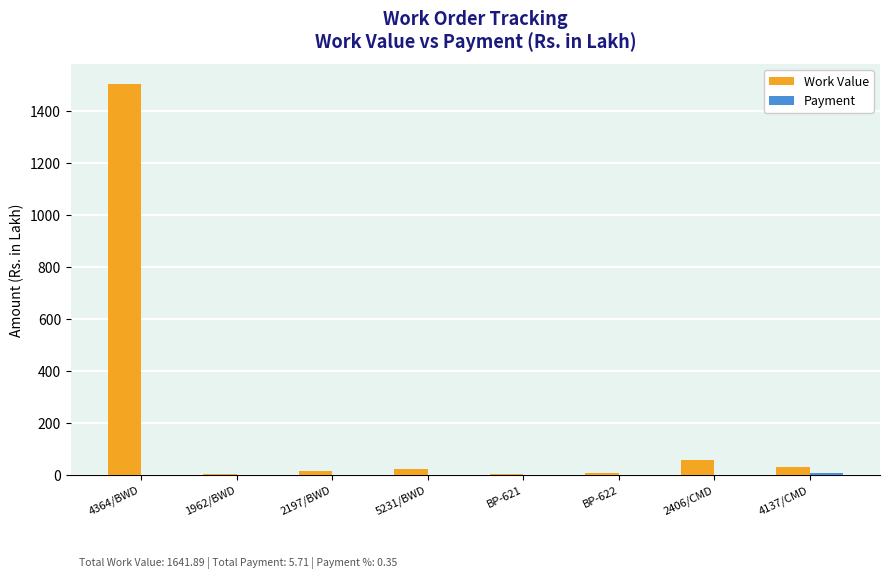

True or false: Work Value has a value of 20.4 at 5231/BWD.

True